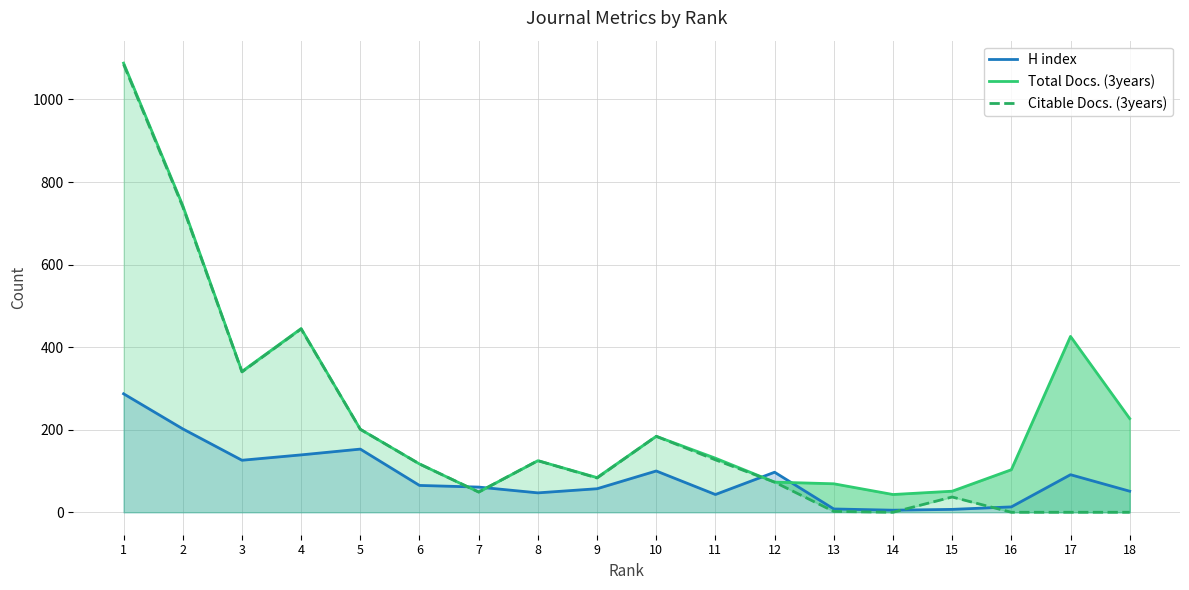

True or false: Total Docs. (3years) has more than 2 points higher than both neighbors.

True